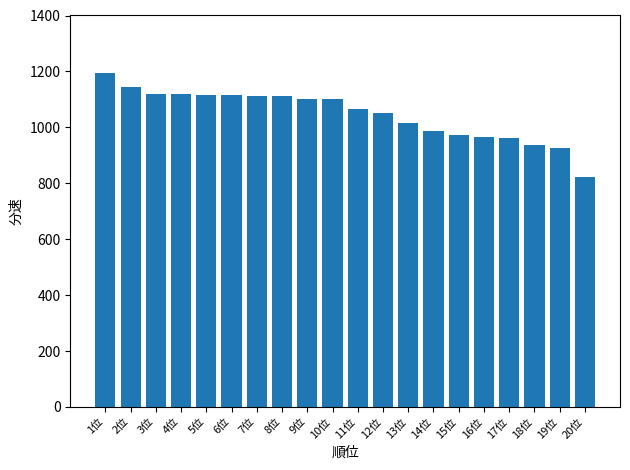

Is it true that the value at 13位 is 1013.8?

True